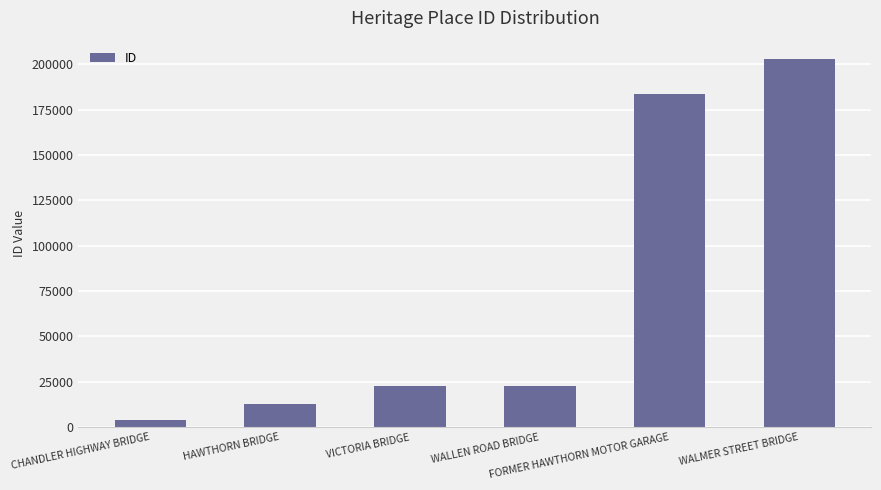

At which category does the chart reach its peak across all series?

WALMER STREET BRIDGE